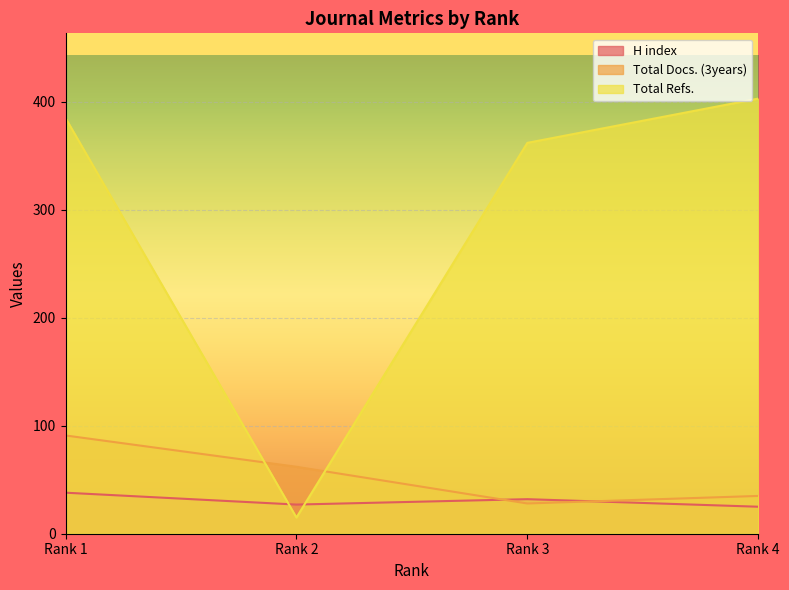

Where does the H index series first go above 32?

Rank 1